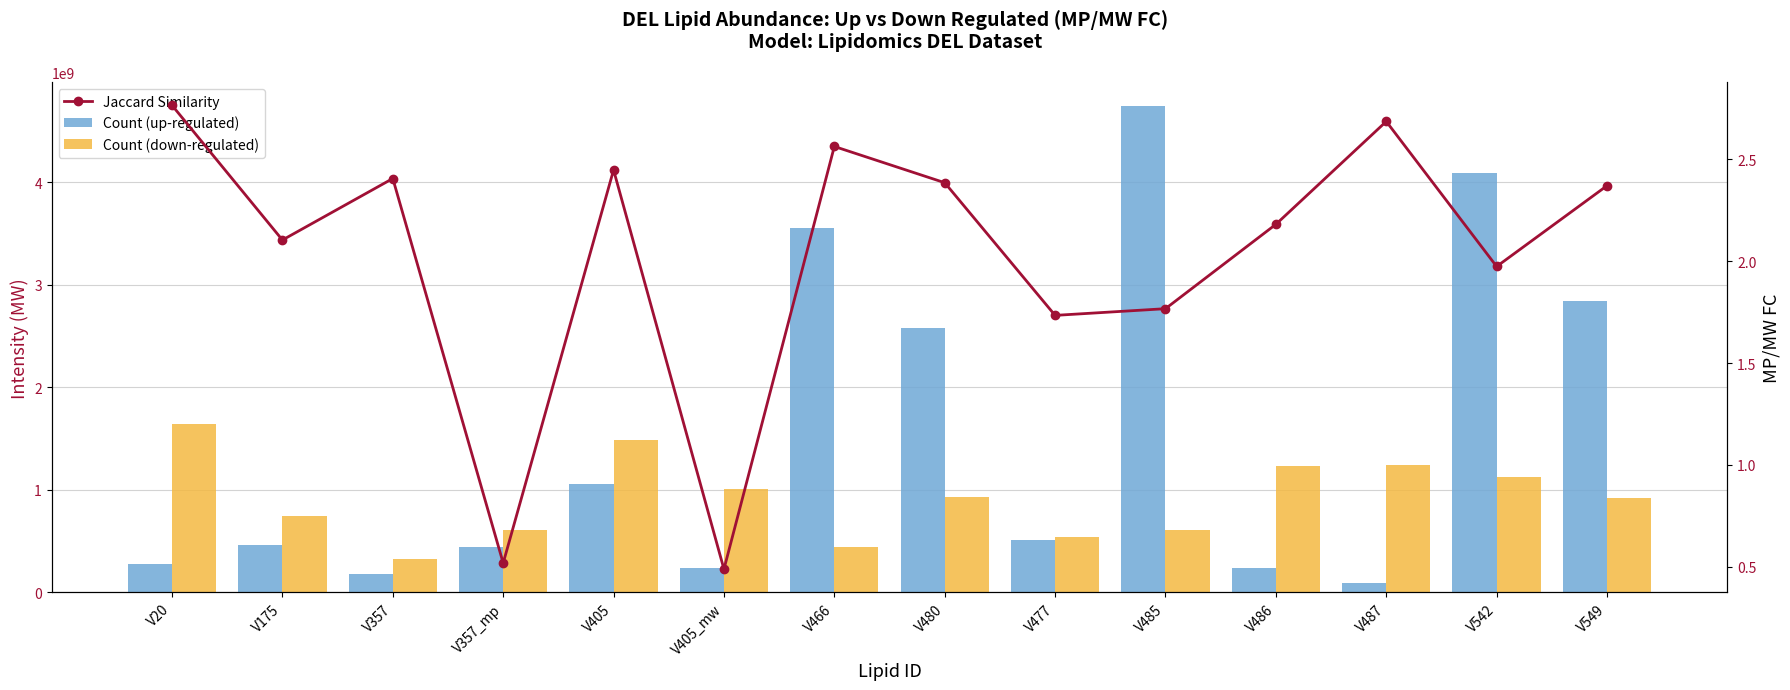

At how many categories does at least one series exceed 2181350334?

5